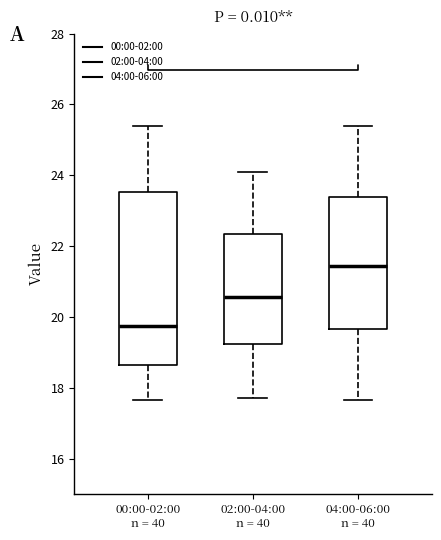

Where is the upper edge of the box for 00:00-02:00 n = 40 on the y-axis? The values are not printed on the chart, so give them approximately, as read against the axis.

23.6